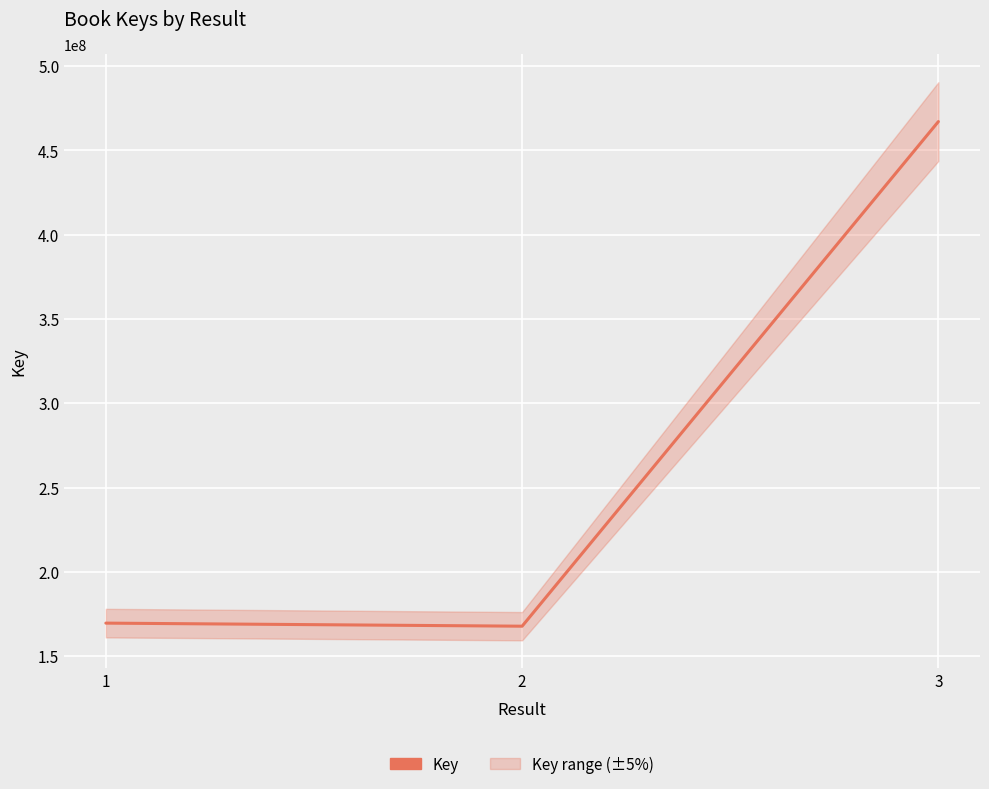

What is the difference between the values at 1 and 3?

297479229